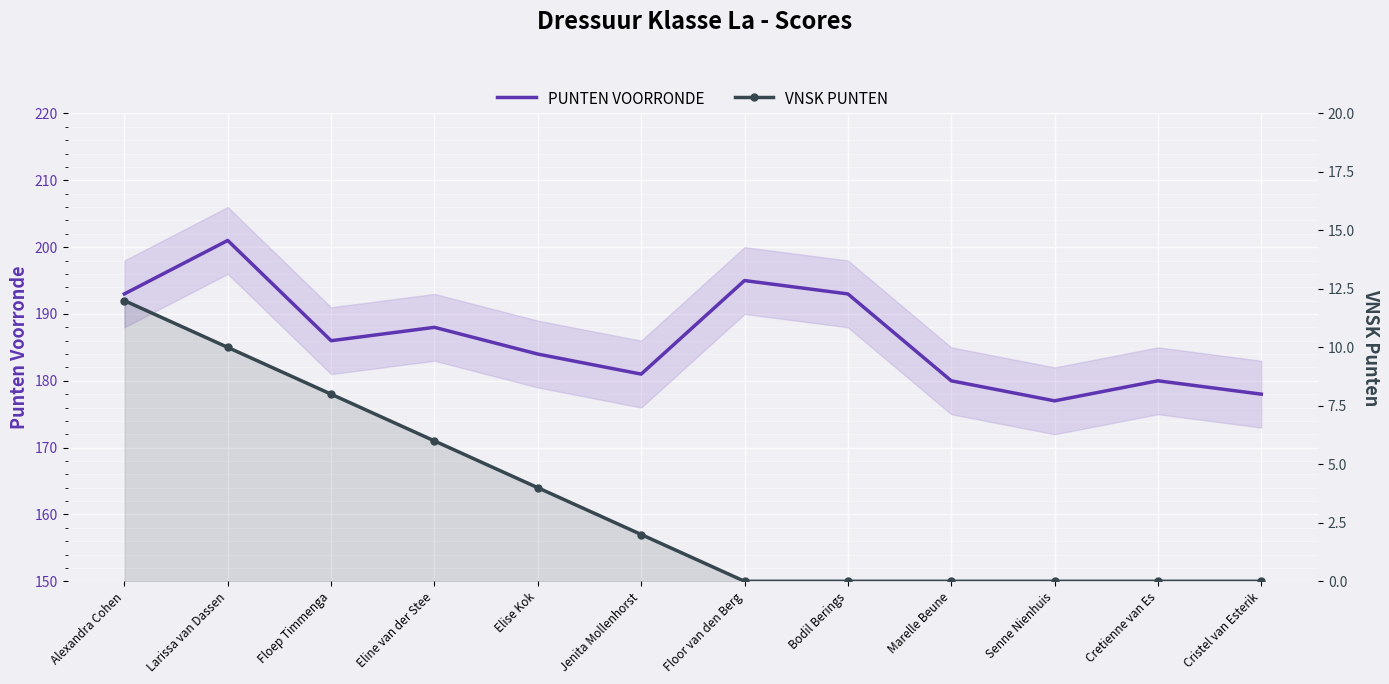

True or false: VNSK PUNTEN and PUNTEN VOORRONDE cross at least once.

False